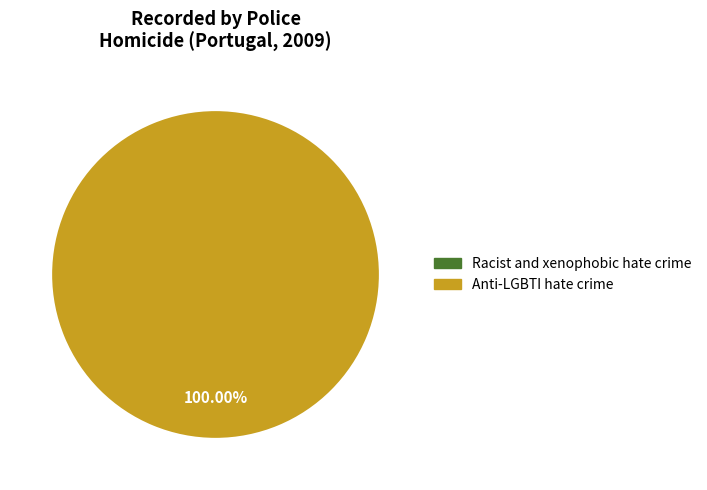

To the nearest percent, what percentage of the pie is Anti-LGBTI hate crime?

100%